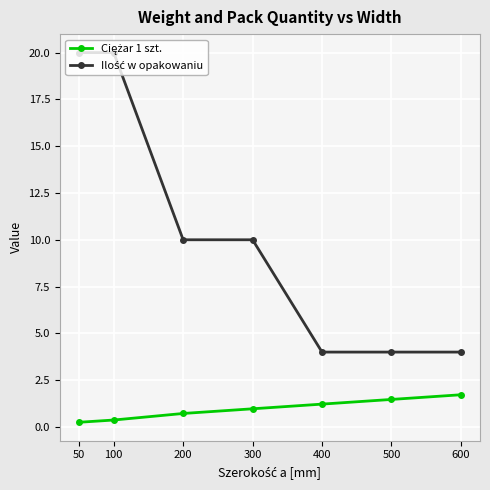

At how many categories does at least one series exceed 8?

4